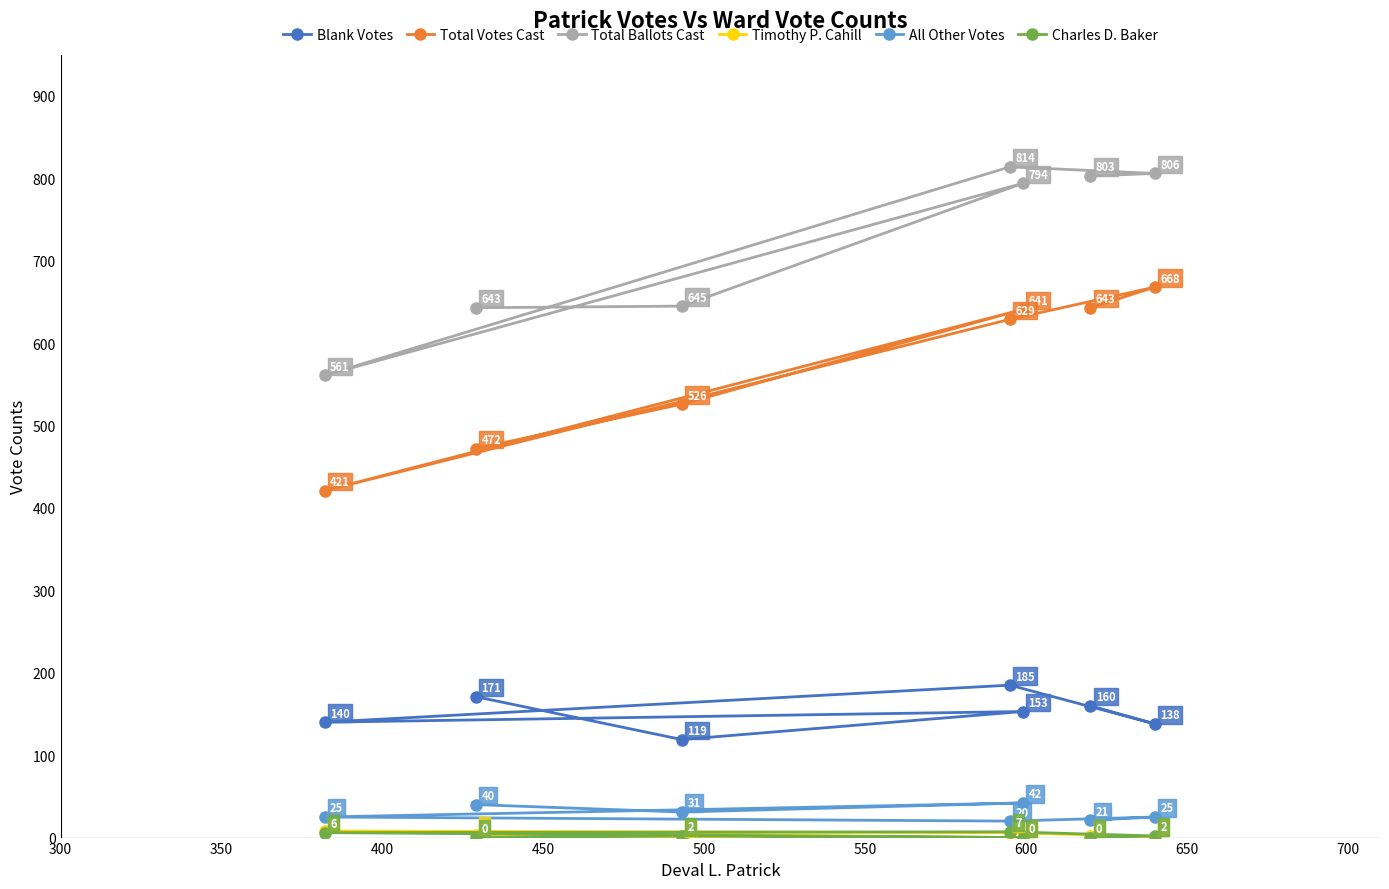

How many values in the Charles D. Baker series are below 2?

3